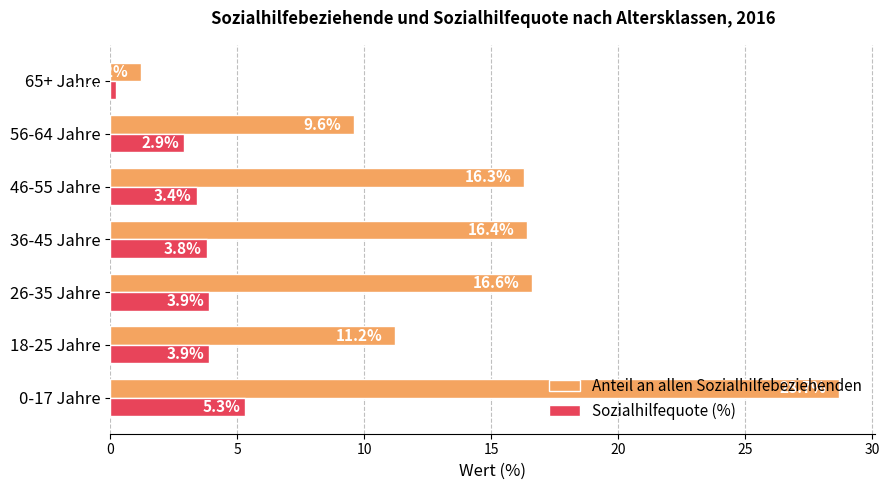

What are all the series names shown in the legend?

Anteil an allen Sozialhilfebeziehenden, Sozialhilfequote (%)